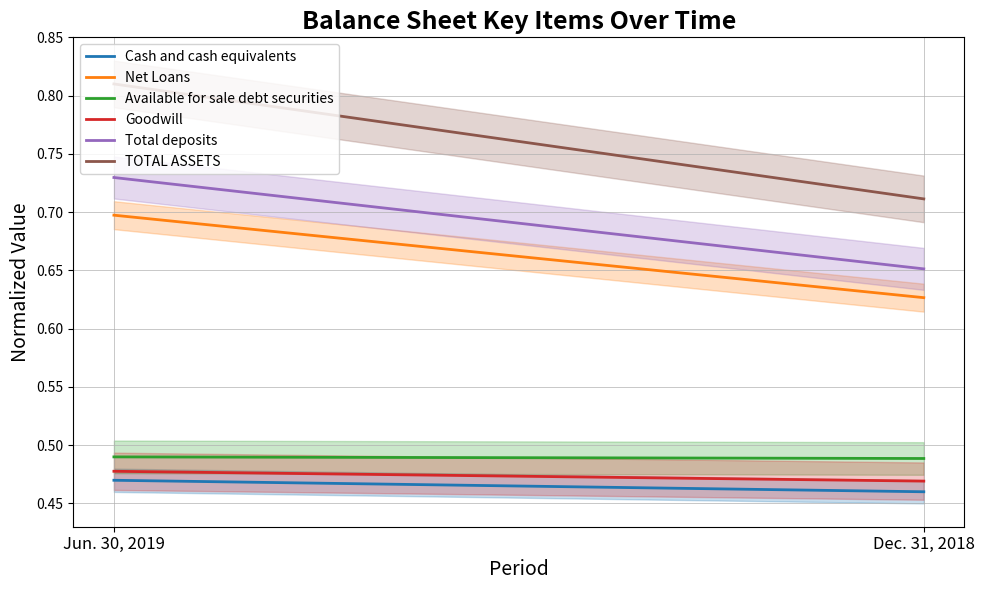

Reading left to right, transcribe all the data shown in this chart.

Cash and cash equivalents: 0.5	0.5
Net Loans: 0.7	0.6
Available for sale debt securities: 0.5	0.5
Goodwill: 0.5	0.5
Total deposits: 0.7	0.7
TOTAL ASSETS: 0.8	0.7